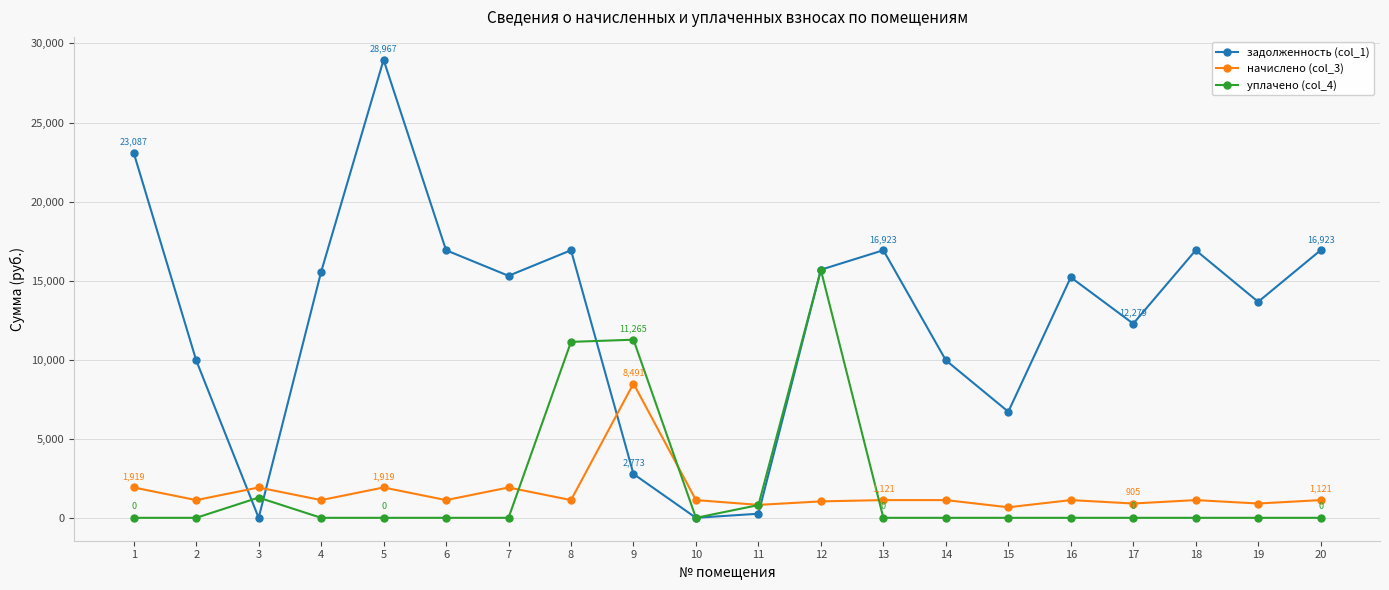

What are all the series names shown in the legend?

задолженность (col_1), начислено (col_3), уплачено (col_4)